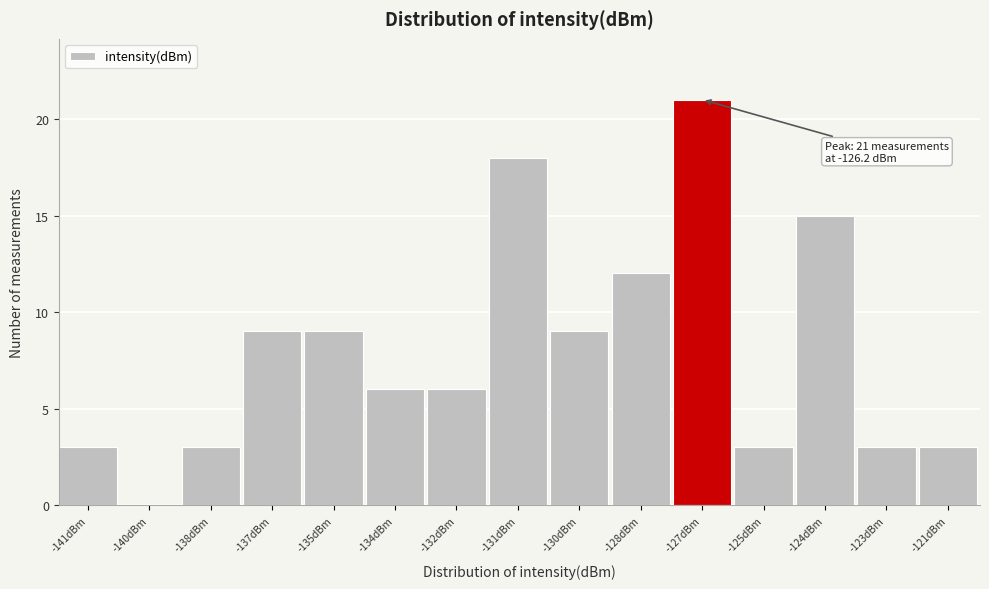

Reading left to right, what are all the values shown in this chart?

-141dBm=3	-140dBm=0	-138dBm=3	-137dBm=9	-135dBm=9	-134dBm=6	-132dBm=6	-131dBm=18	-130dBm=9	-128dBm=12	-127dBm=21	-125dBm=3	-124dBm=15	-123dBm=3	-121dBm=3